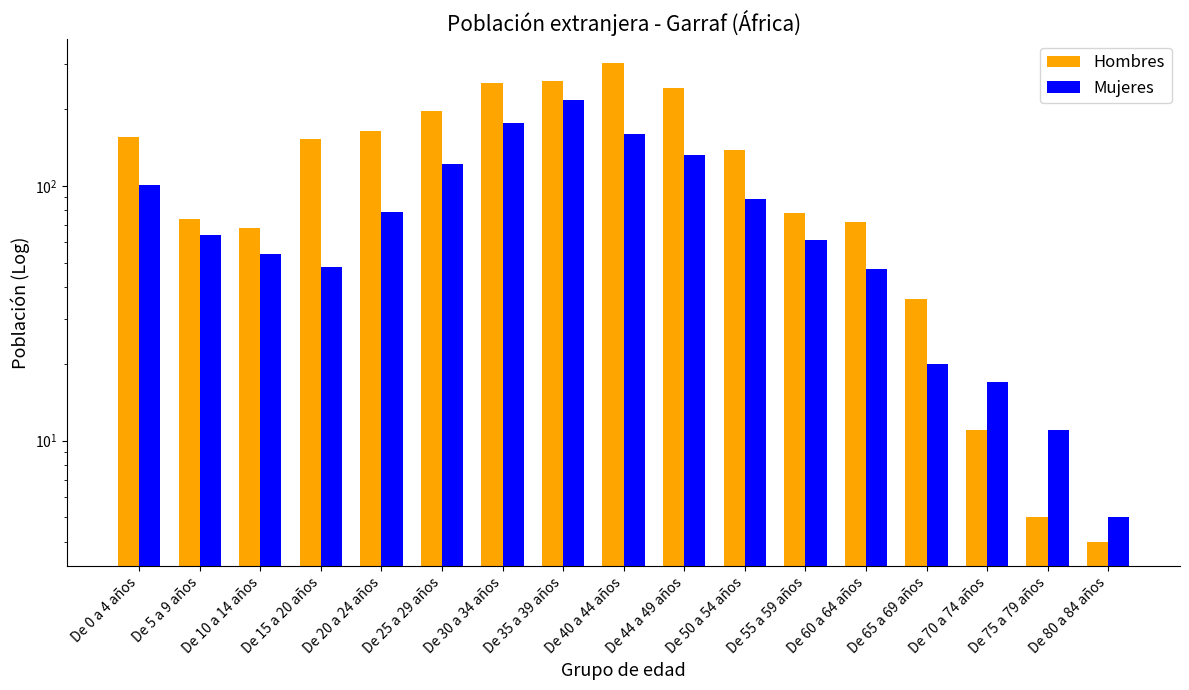

Is it true that Mujeres equals 39 at De 55 a 59 años?

False